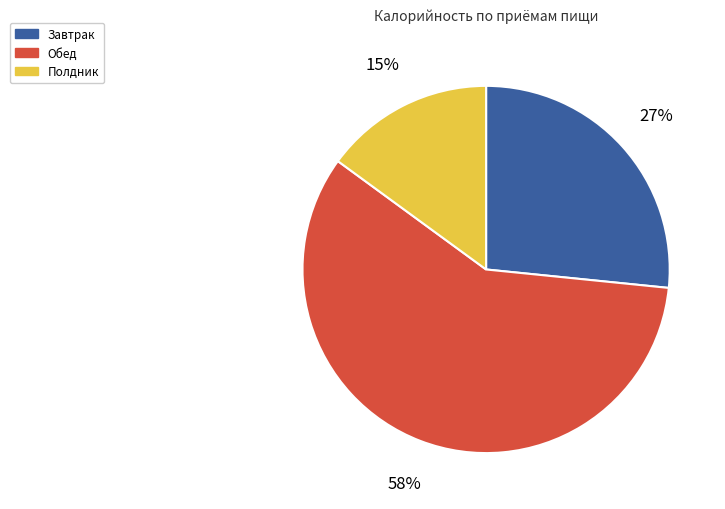

Which category has the smallest portion of the pie?

Полдник